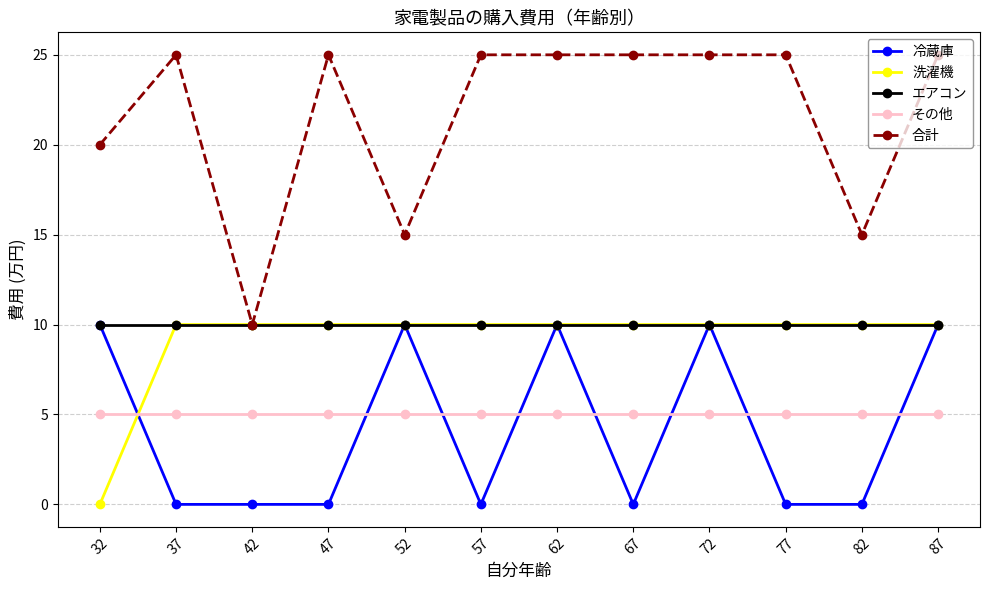

Which category has the lowest value in the 合計 series?

42